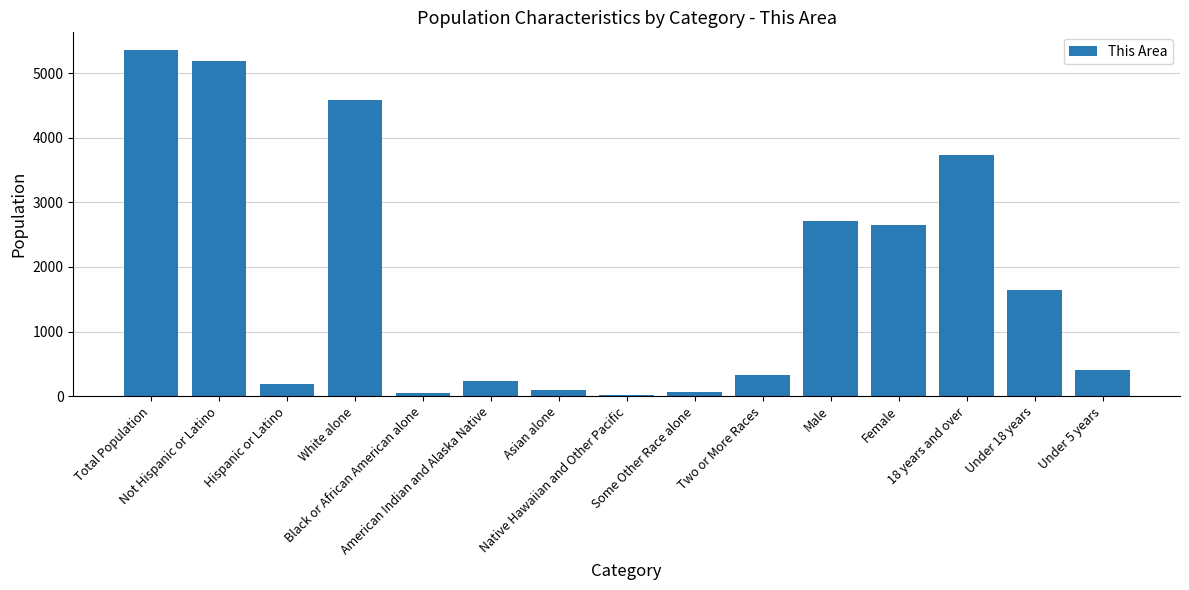

What is the sum of the values at Two or More Races and Asian alone?

418